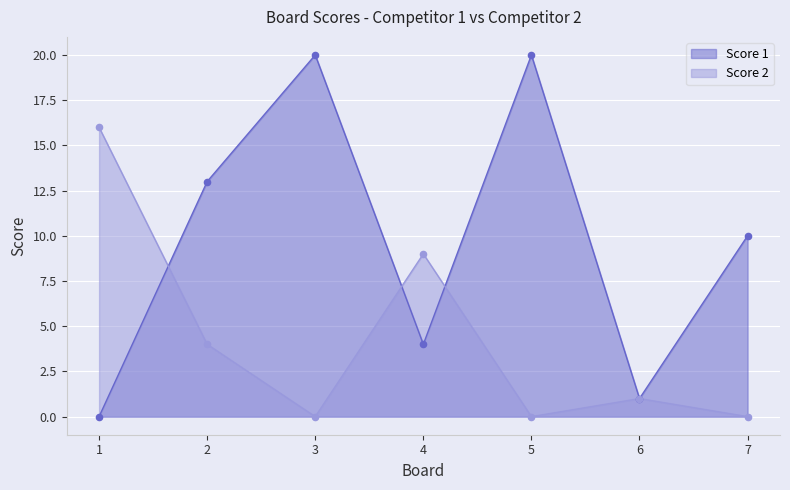

Which series reaches the minimum Y coordinate?

Score 1